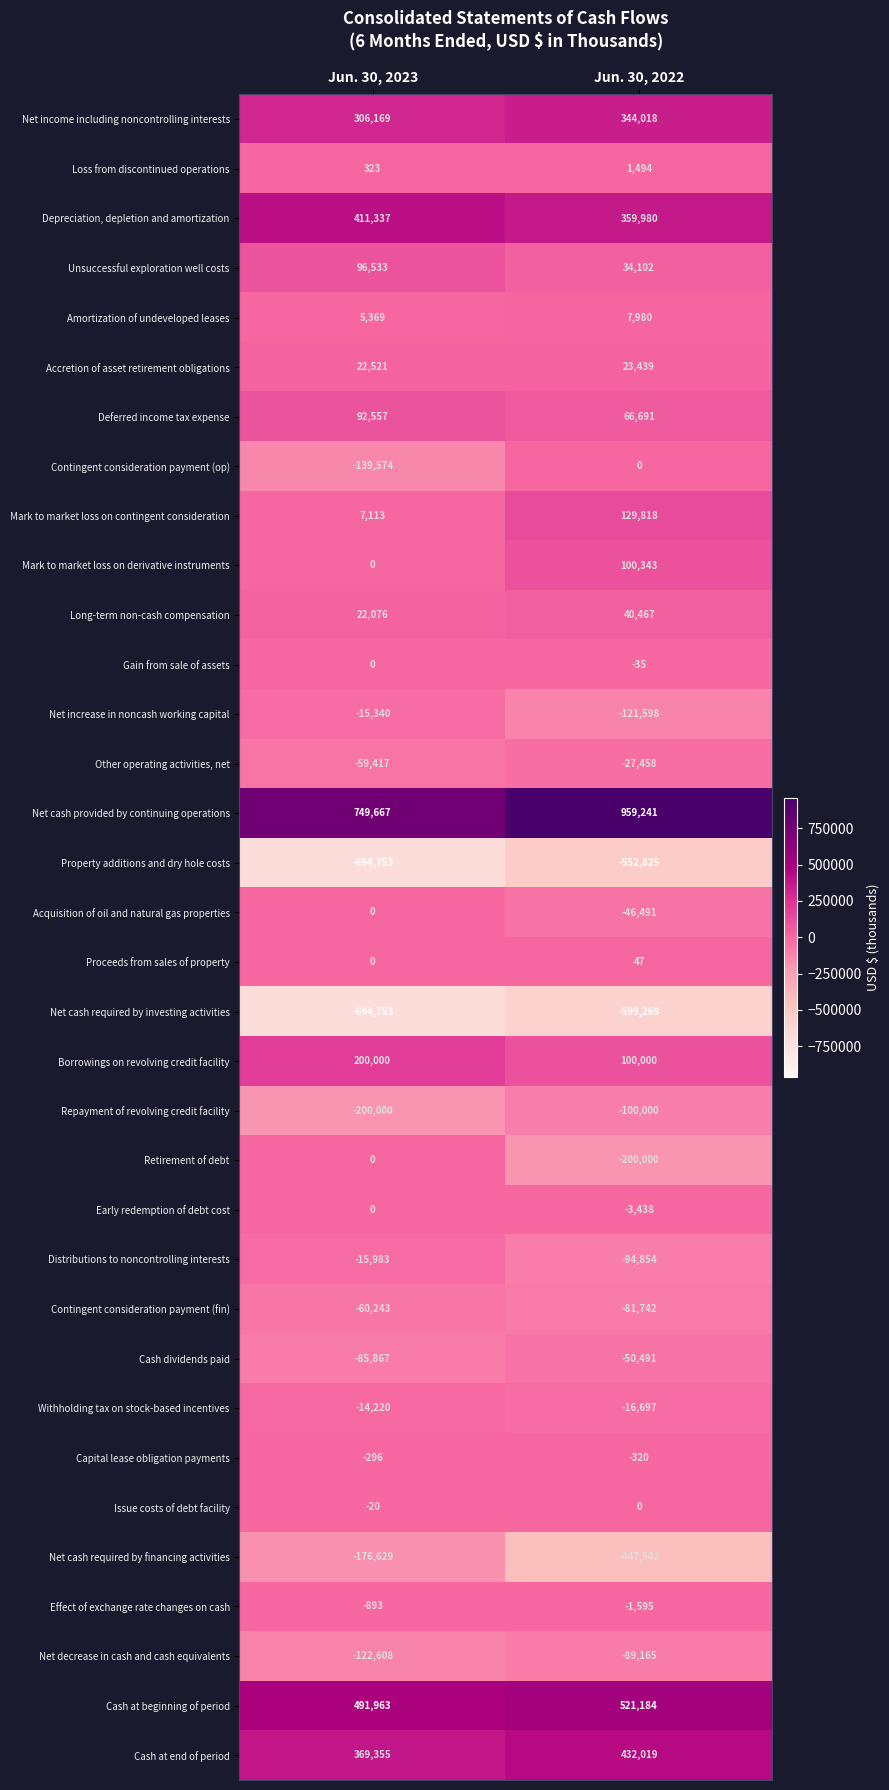

True or false: Proceeds from sales of property has a value of 63 at Jun. 30, 2022.

False